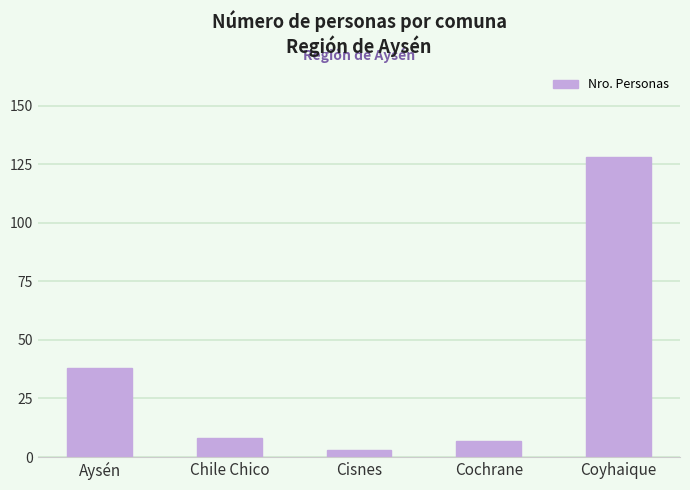

Reading left to right, transcribe all the data shown in this chart.

38	8	3	7	128